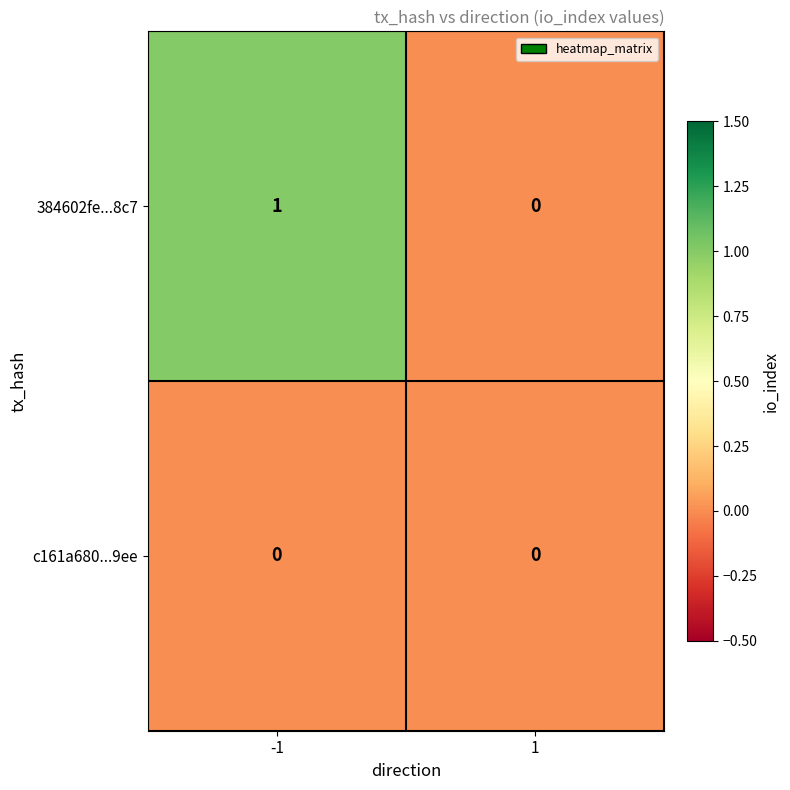

Reading right to left, what are all the values shown in this chart?

384602fe...8c7: 0	1
c161a680...9ee: 0	0